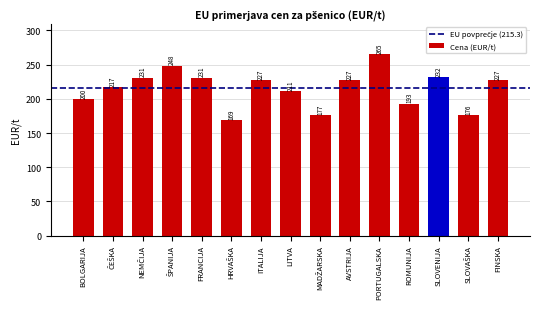

What is the greatest value displayed?

265.0